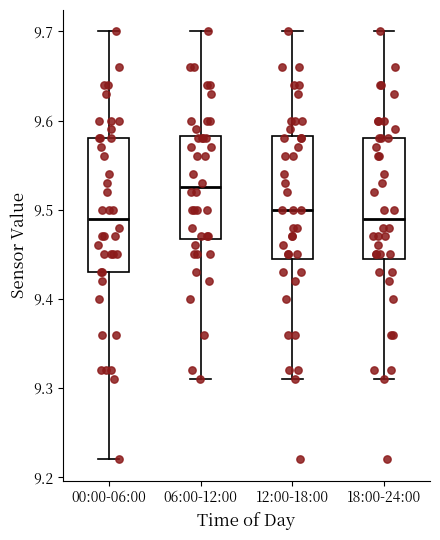

Reading left to right, transcribe this box plot: for each box, give where its median line is, the range the box spans, and where its two whiskers end, as read against the y-axis. The values are not printed on the chart, so give them approximately, as read against the axis.

00:00-06:00: median 9.49, box 9.43 to 9.58, whiskers 9.22 to 9.70
06:00-12:00: median 9.53, box 9.47 to 9.58, whiskers 9.31 to 9.70
12:00-18:00: median 9.50, box 9.45 to 9.58, whiskers 9.31 to 9.70
18:00-24:00: median 9.49, box 9.45 to 9.58, whiskers 9.31 to 9.70